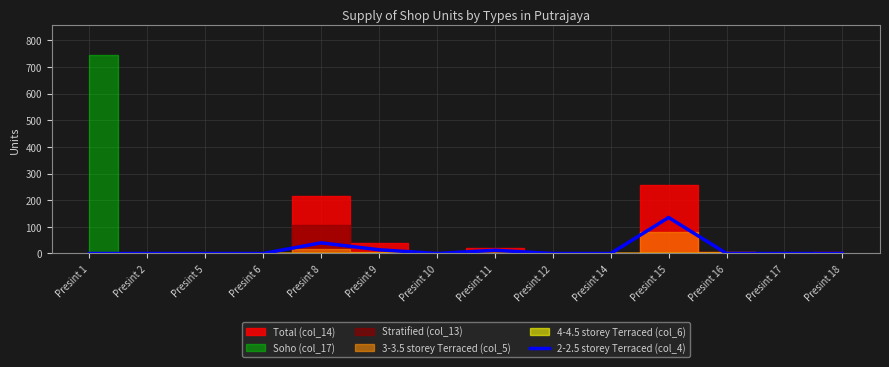

The chart shows a value of 0 at Presint 5. True or false?

True